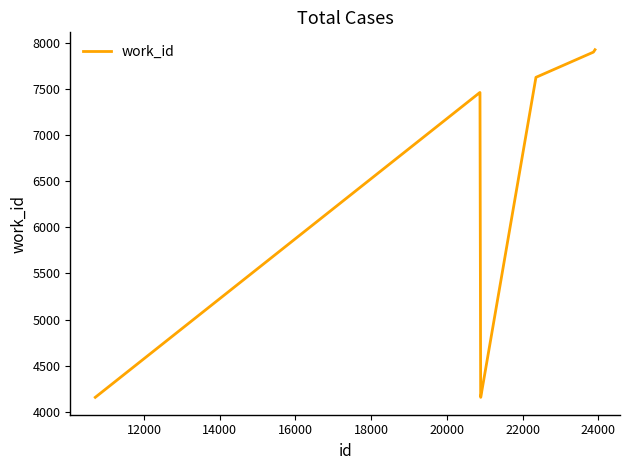

What is the maximum value shown in the chart?

7922